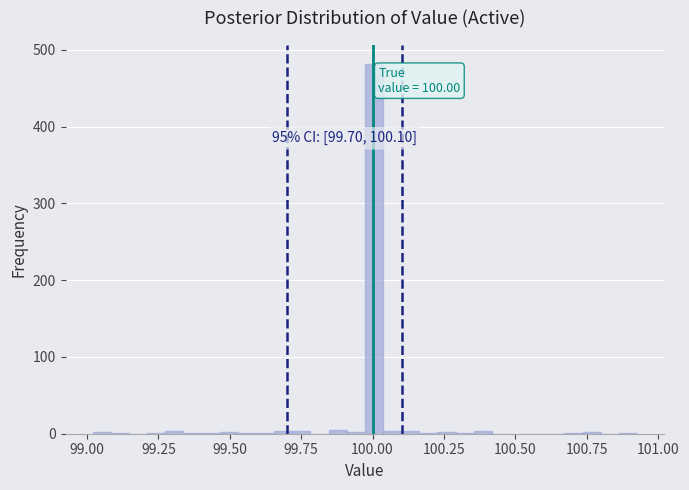

Around what value on the x-axis is the tallest bar? Give the approximate position of its centre, as read against the axis.

100.00